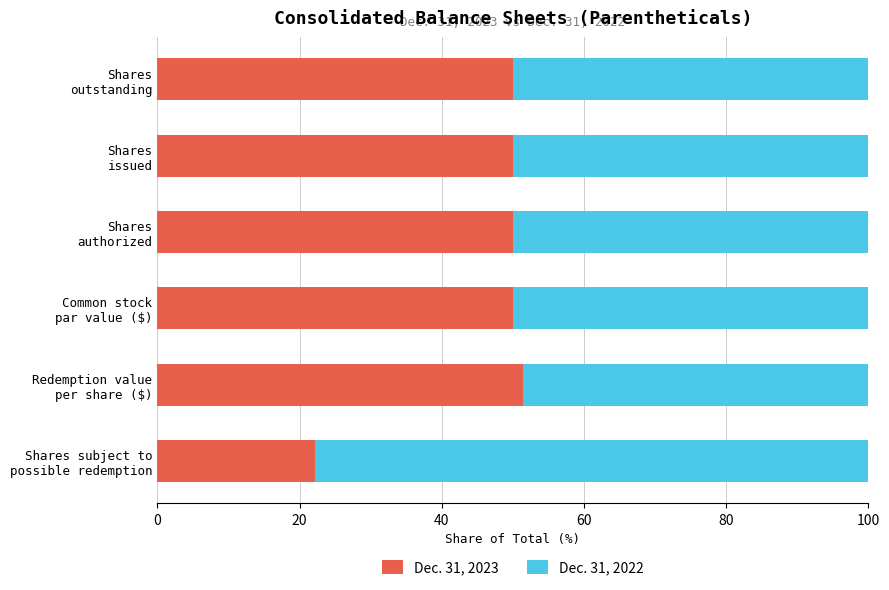

What is the difference between the second highest and minimum values in the Dec. 31, 2023 series?

27.8